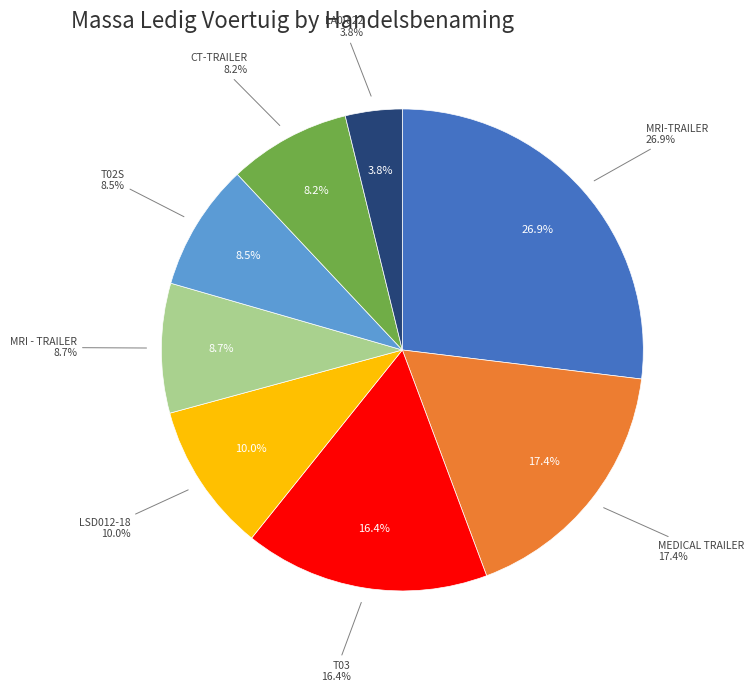

What percentage is NOT represented by LSD012-18?

90.0%